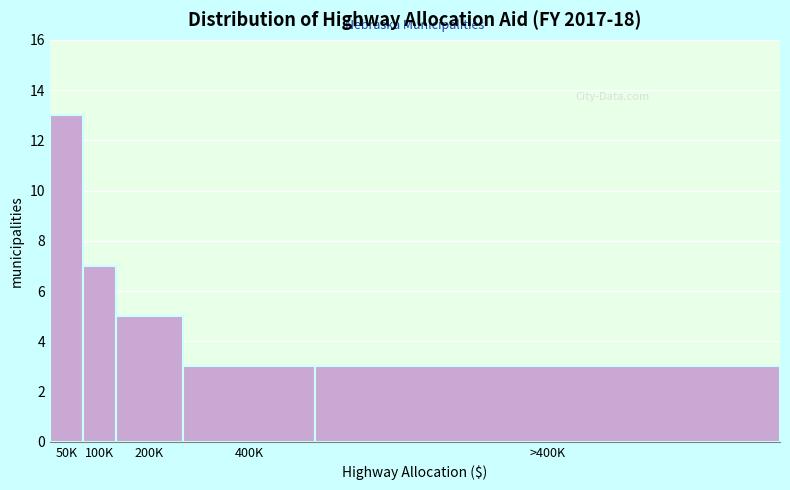

Reading left to right, list all the values displayed in this chart.

13	7	5	3	3